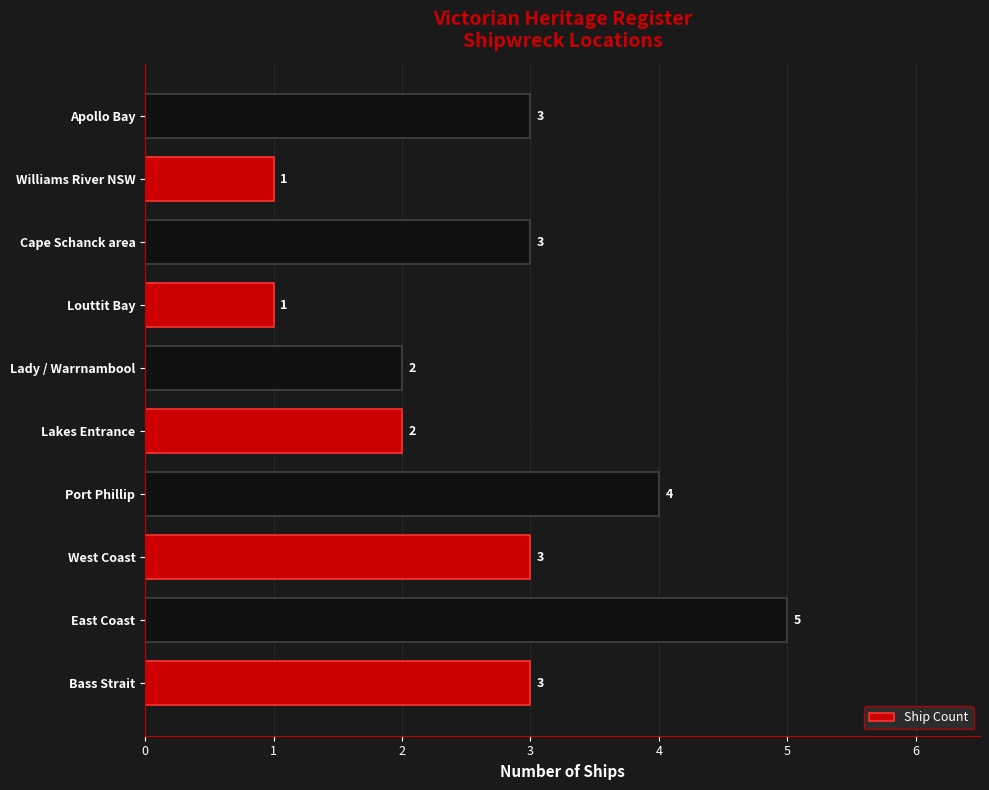

Does the chart contain stacked bars?

No